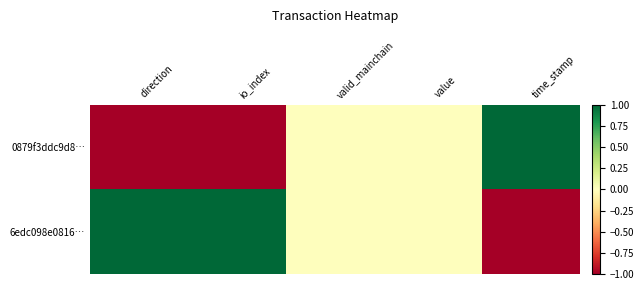

Which category has the highest value across all series?

time_stamp